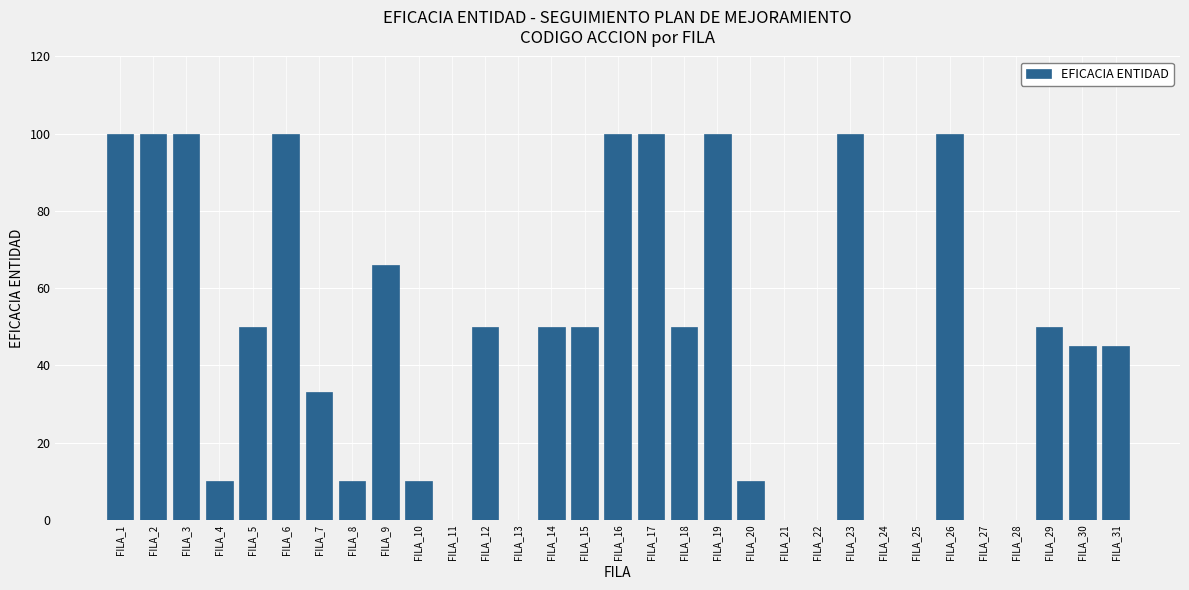

What is the change in value from FILA_10 to FILA_28?

-10